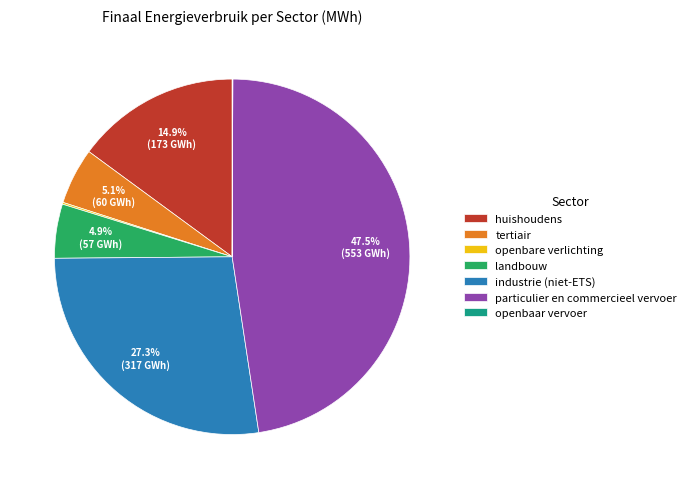

Which category has the biggest portion of the pie?

particulier en commercieel vervoer